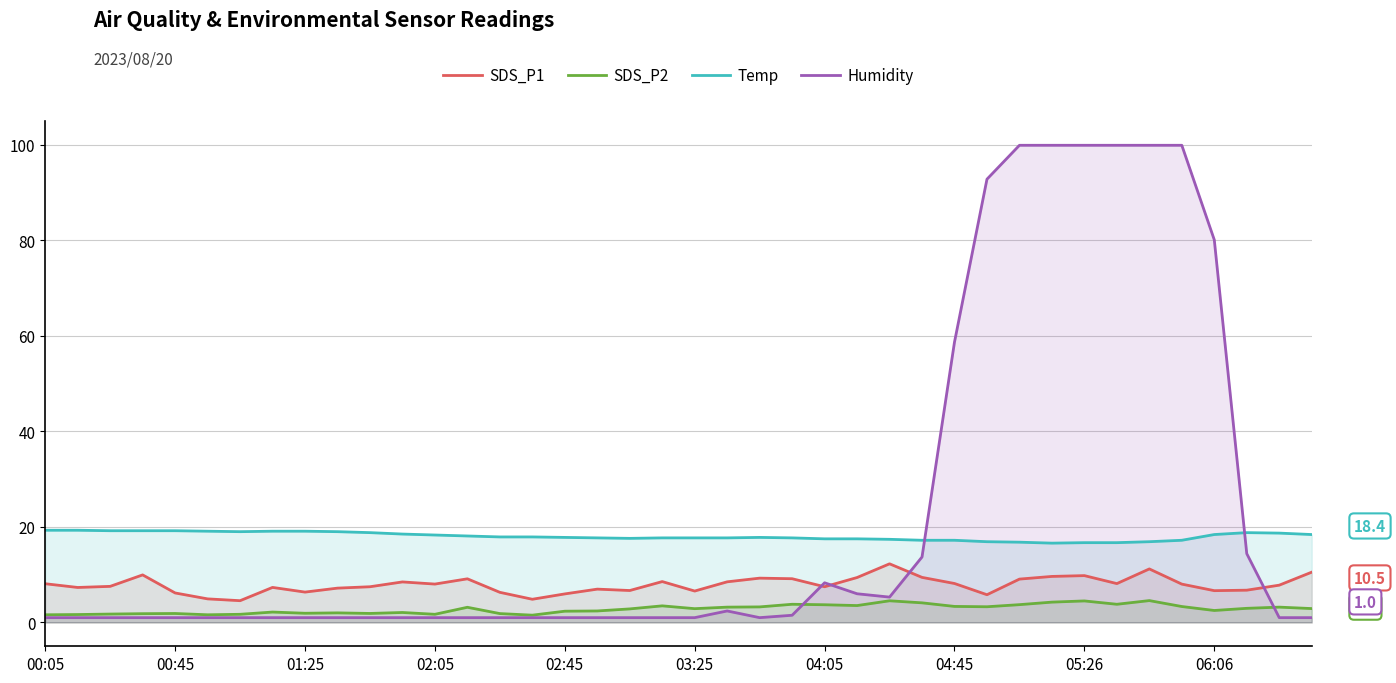

What position from the right is 21?

19